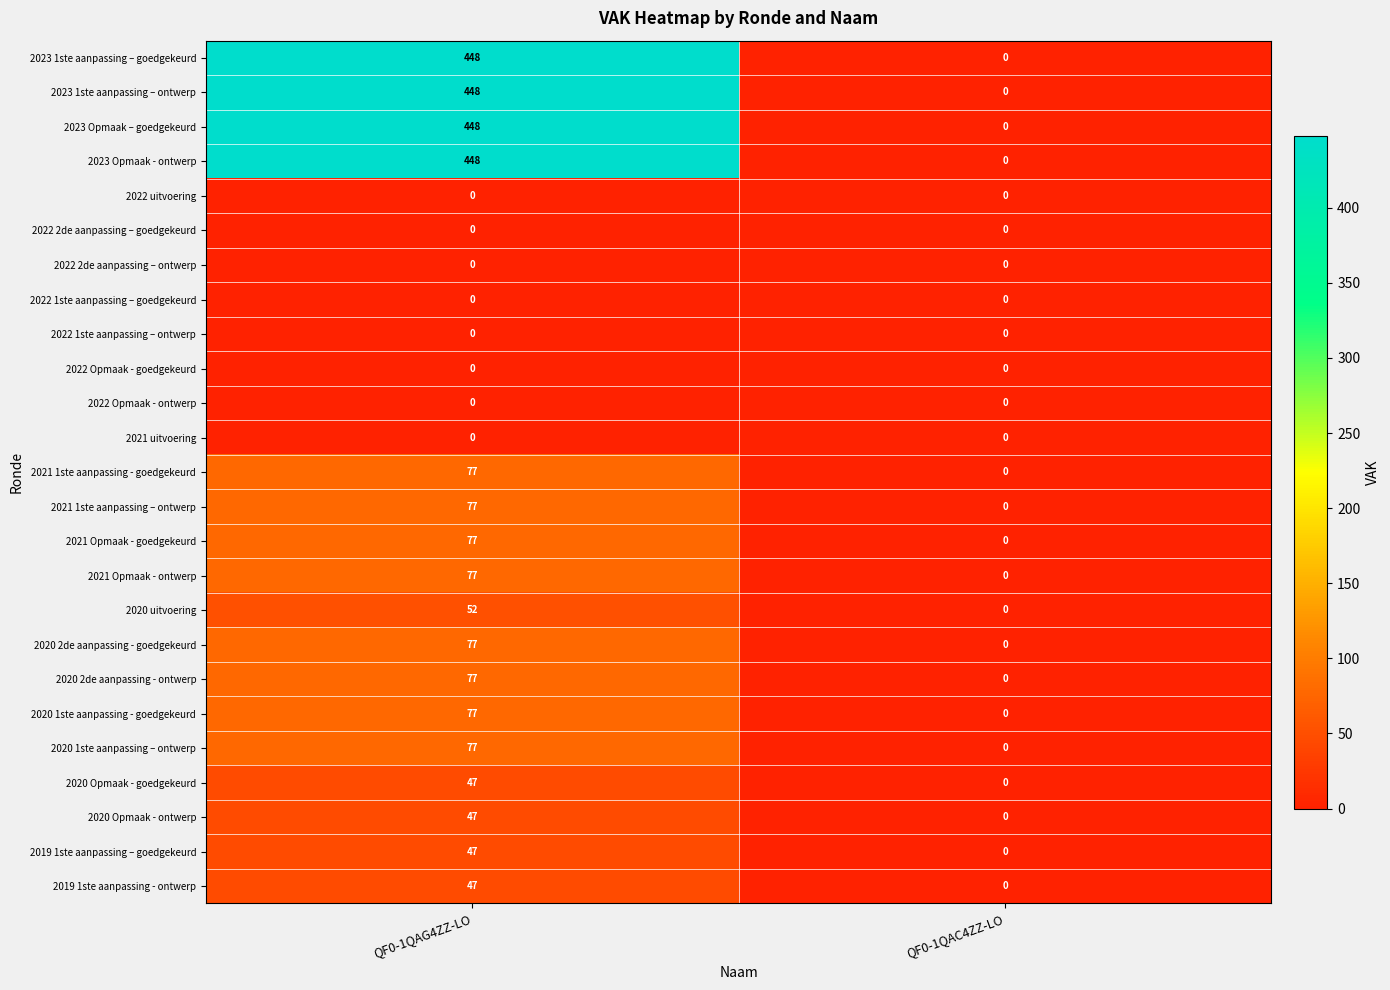

Count the number of data series in this chart.

25